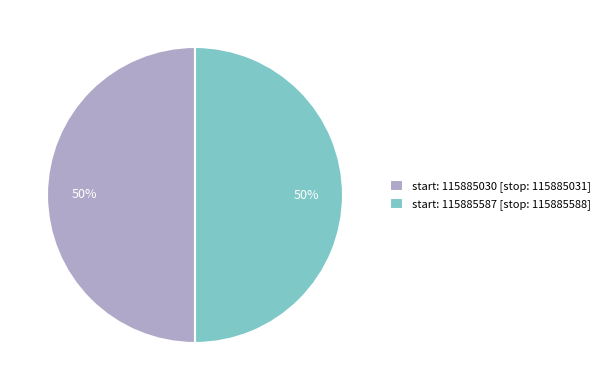

To the nearest percent, what percentage of the pie is start: 115885587 [stop: 115885588]?

50%